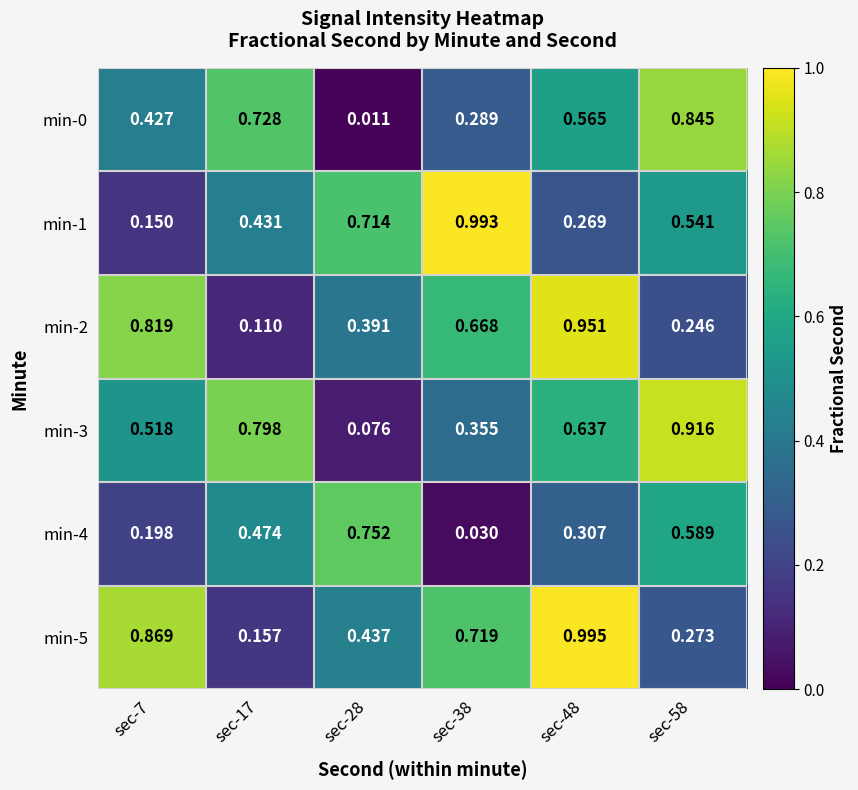

What is the total value across all series at sec-58?

3.4